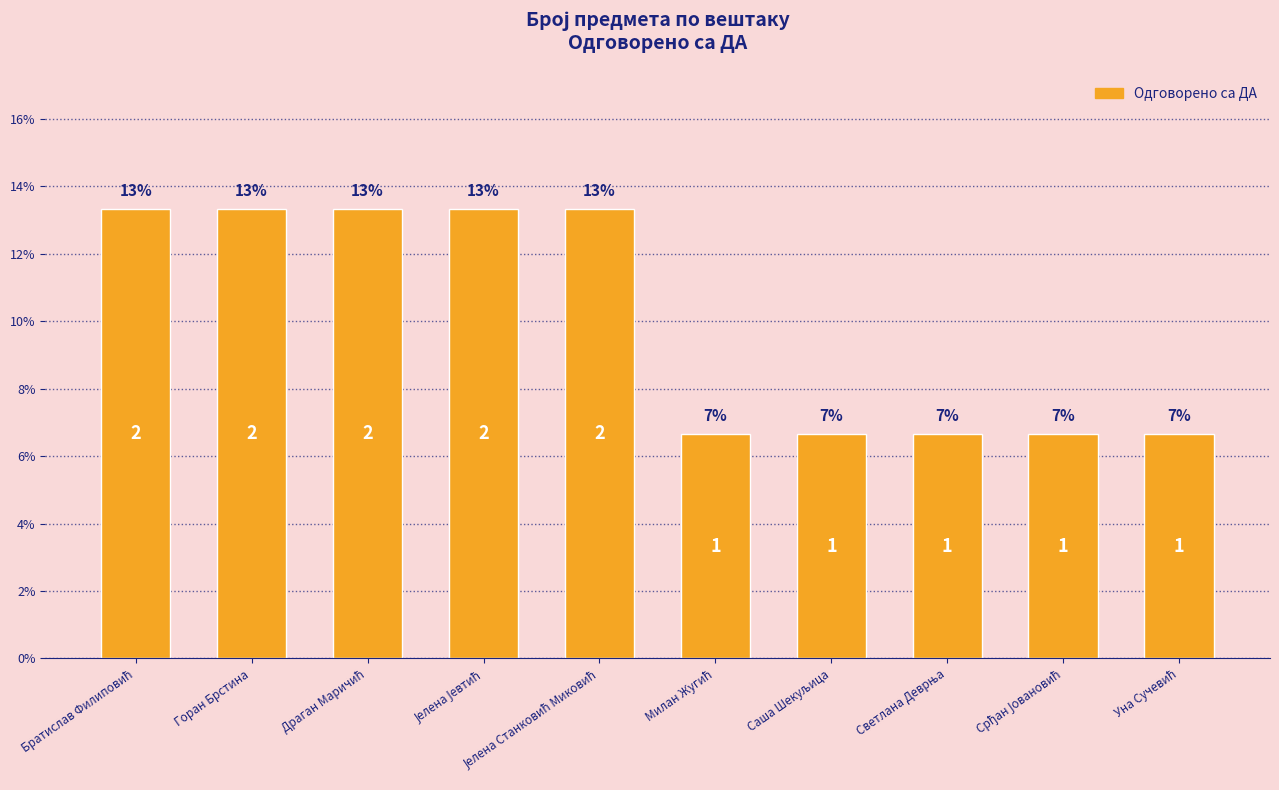

What is the value of the 4th bar from the left?

13.3